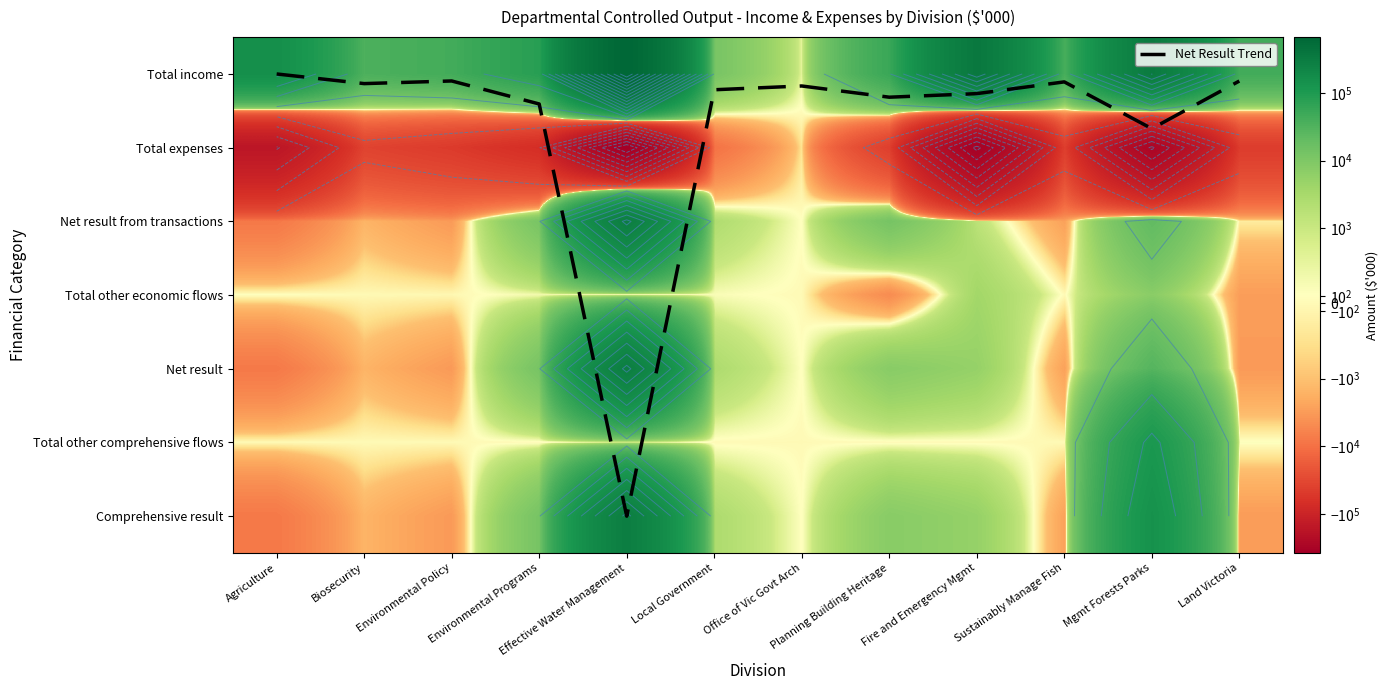

Is it true that Total expenses equals -22631.3 at Environmental Programs?

False